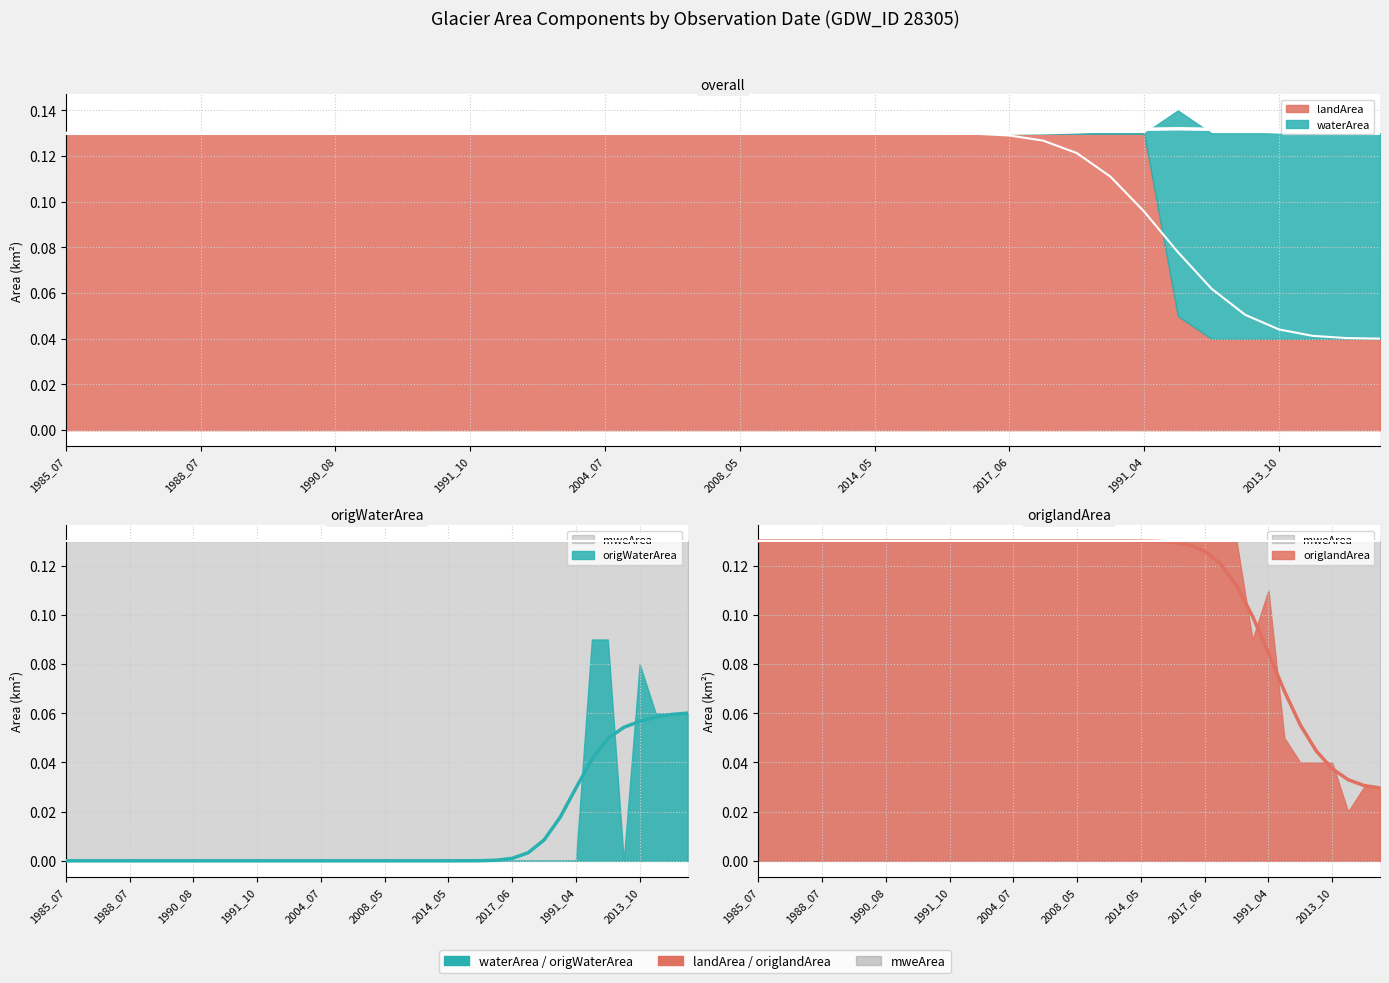

What is the label of the 26th point from the right?

1993_06